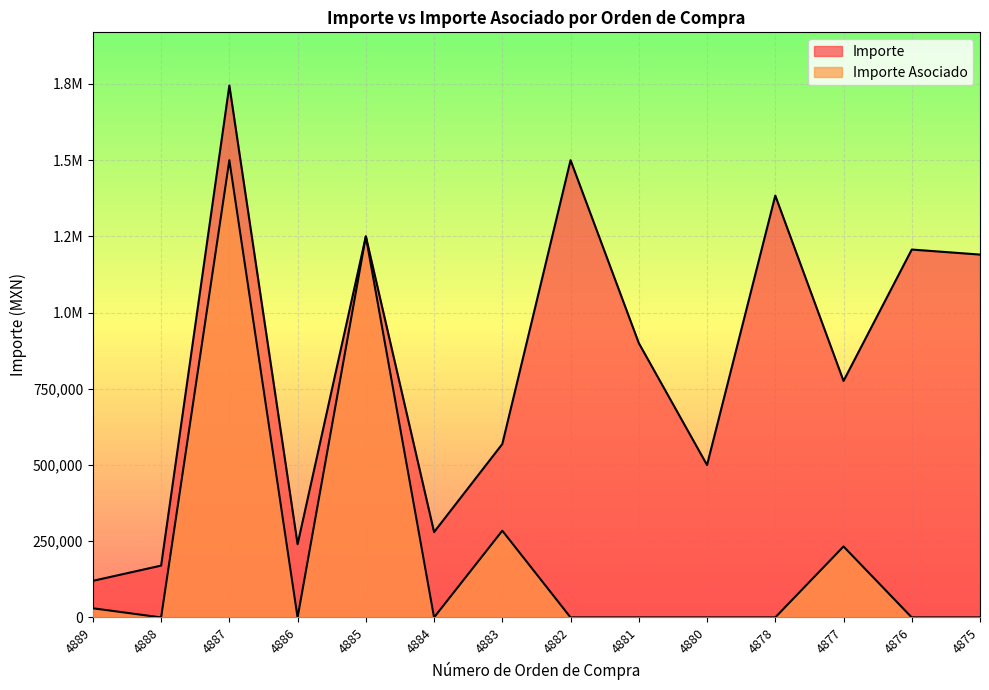

At how many categories does at least one series exceed 1279464?

3